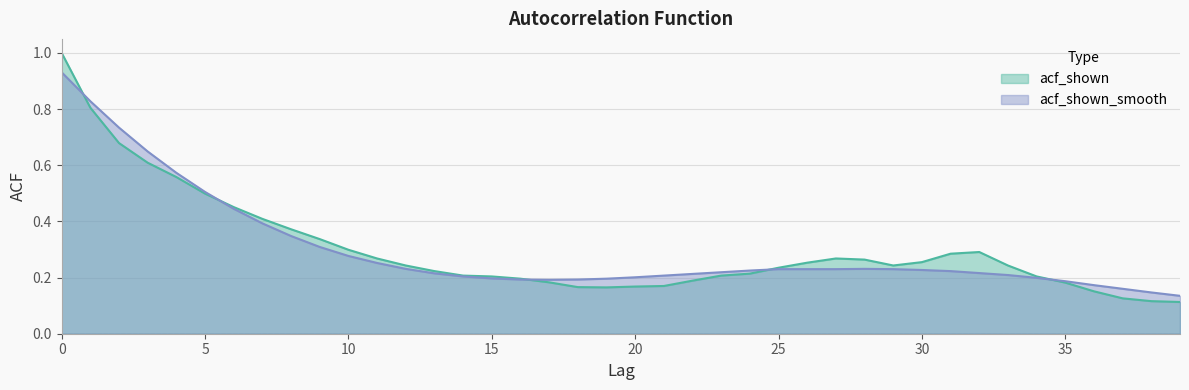

The value of acf_shown_smooth at 6 is 0.7. True or false?

False